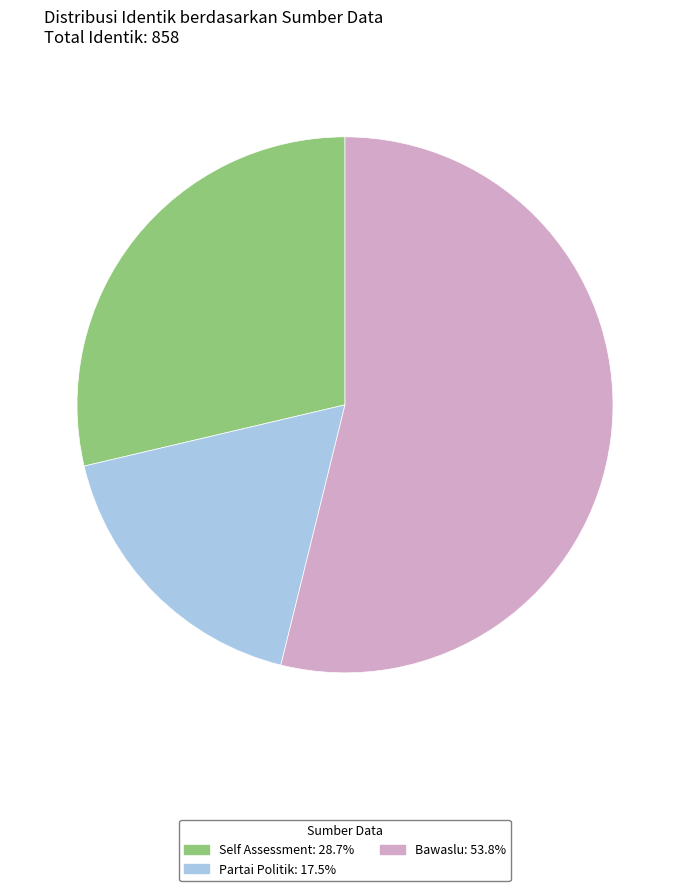

Do Bawaslu and Partai Politik together represent more than half of the pie?

Yes